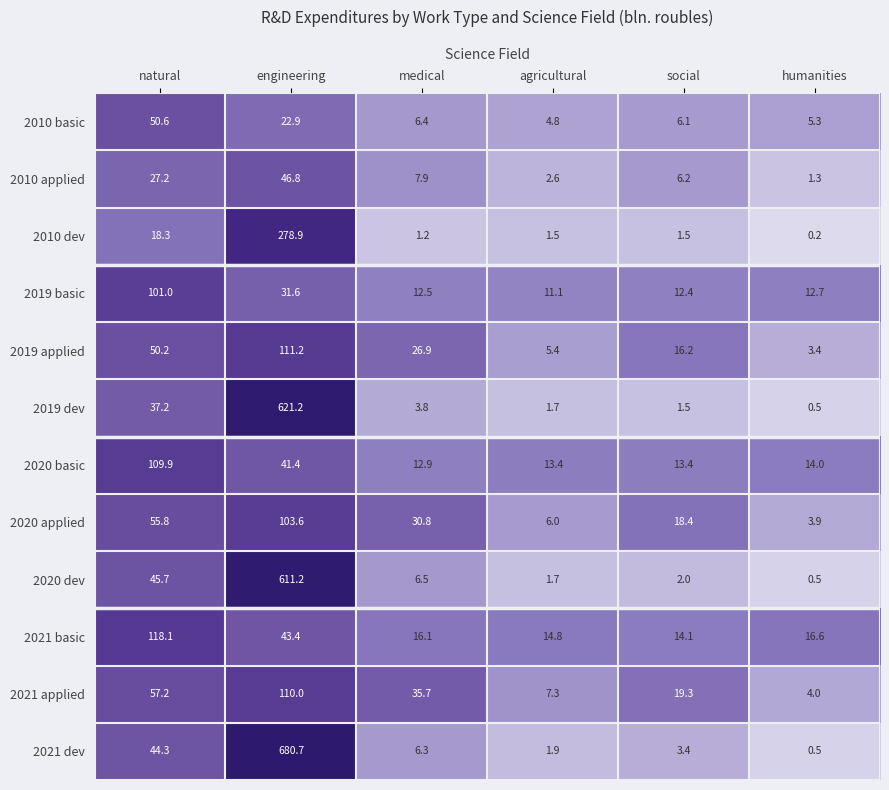

The 2021 basic series shows 14.1 at social. True or false?

True